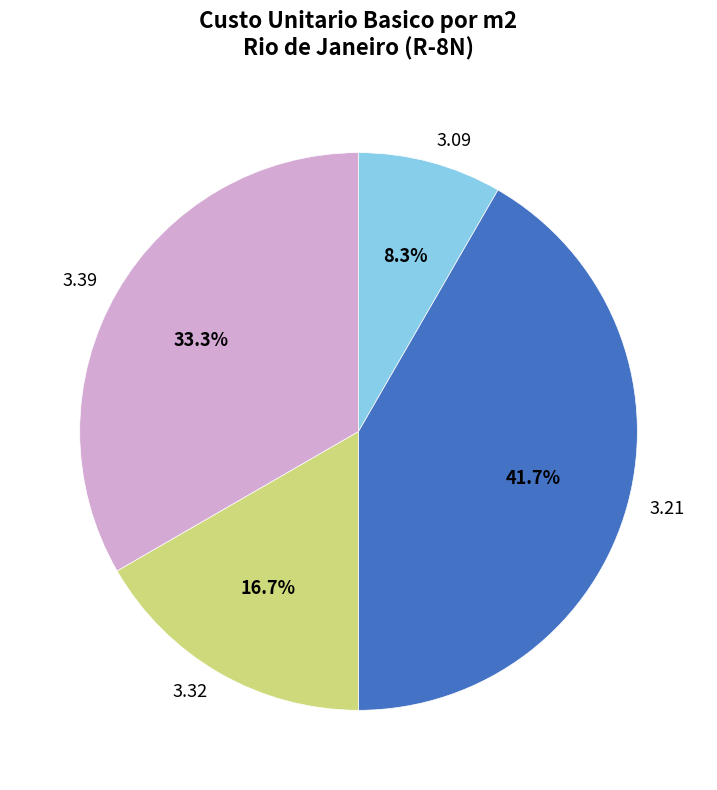

Does 3.09 account for over 50% of the chart?

No